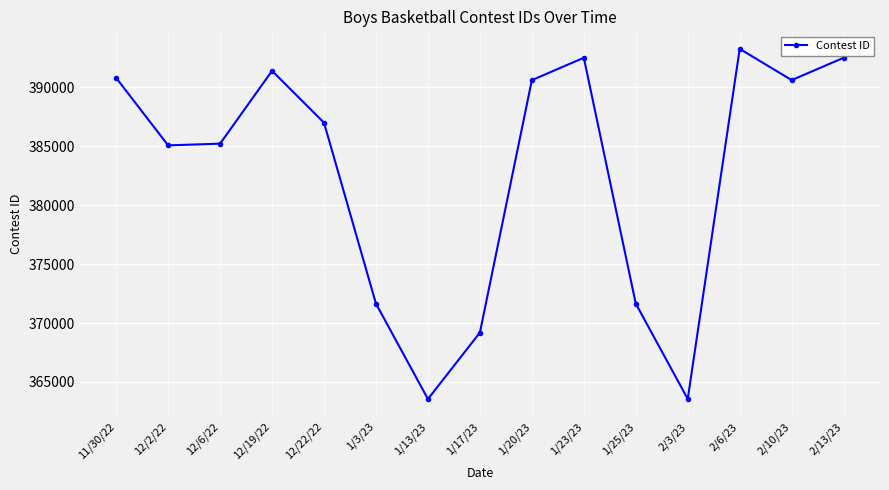

What is the difference between the maximum and minimum values?

29719